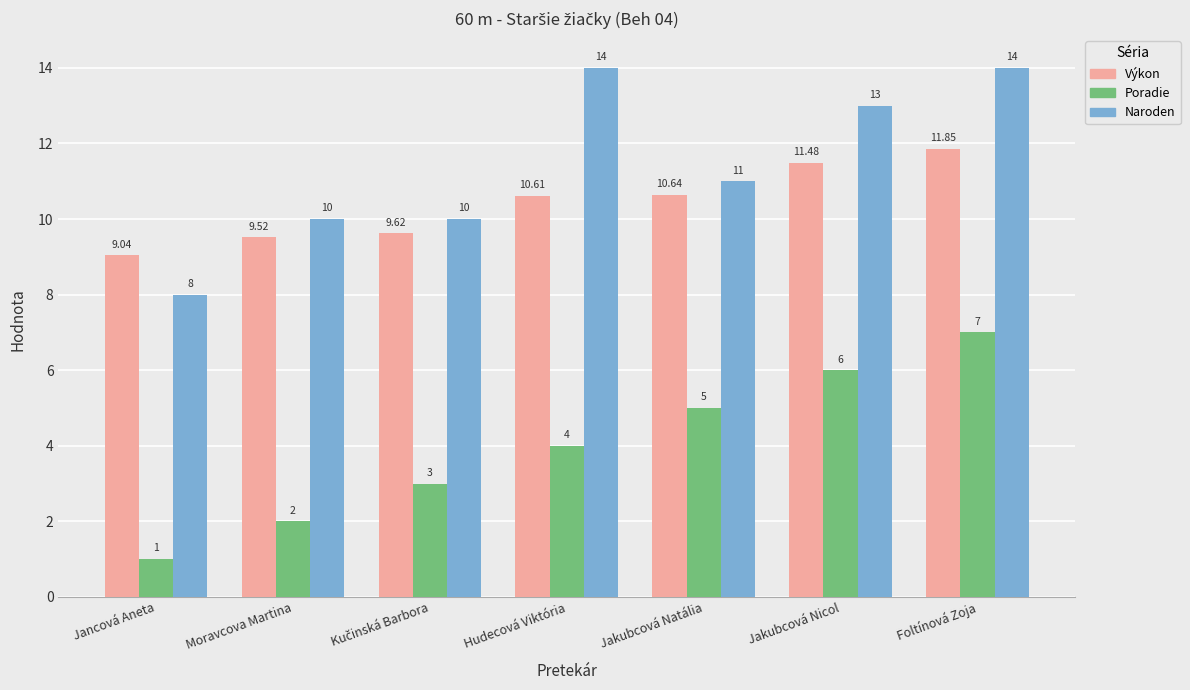

What position from the left is Jakubcová Nicol?

6